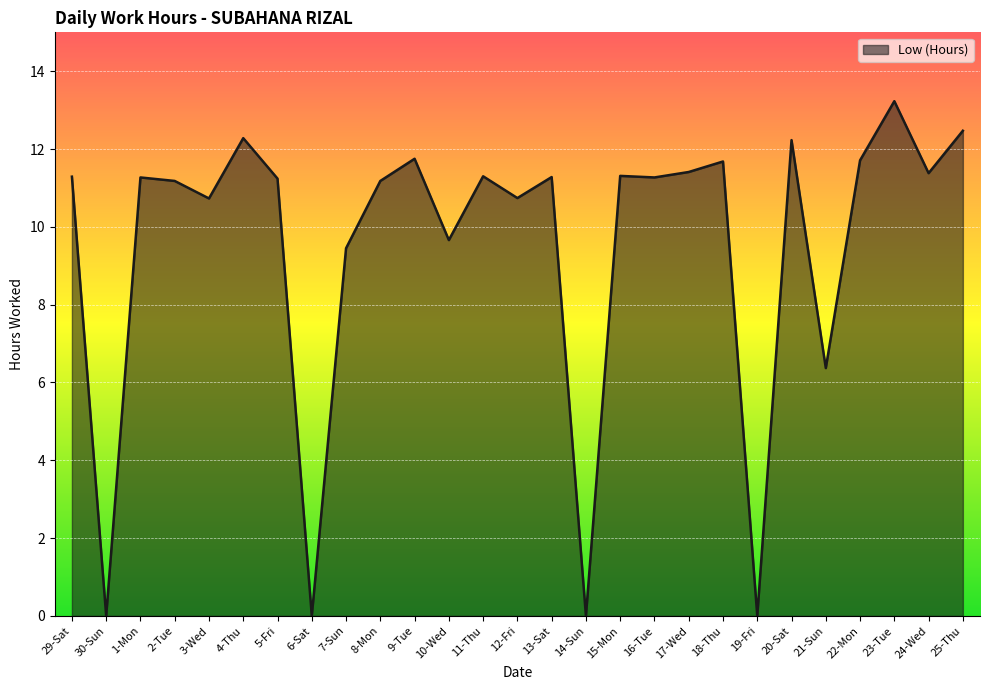

What is the label of the 16th point from the right?

10-Wed